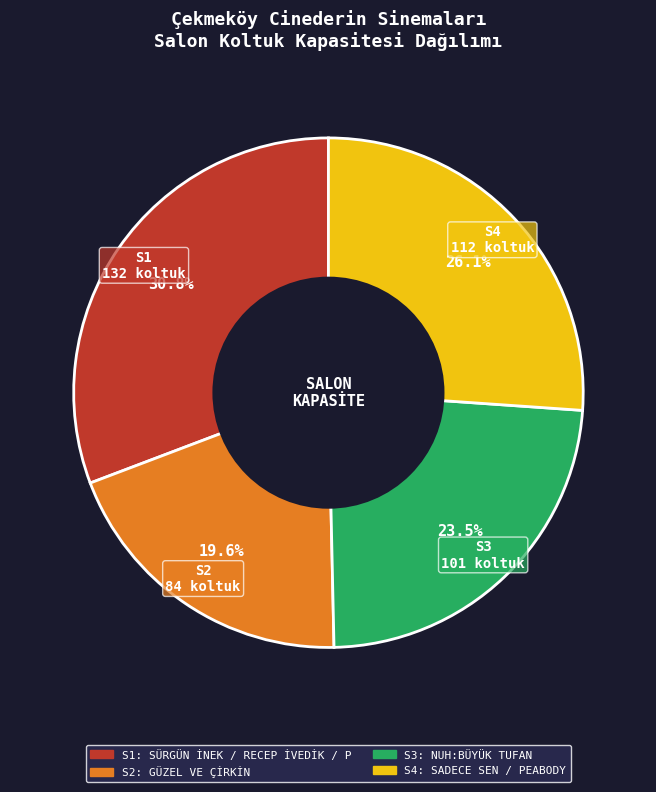

Does S1 account for over 50% of the chart?

No